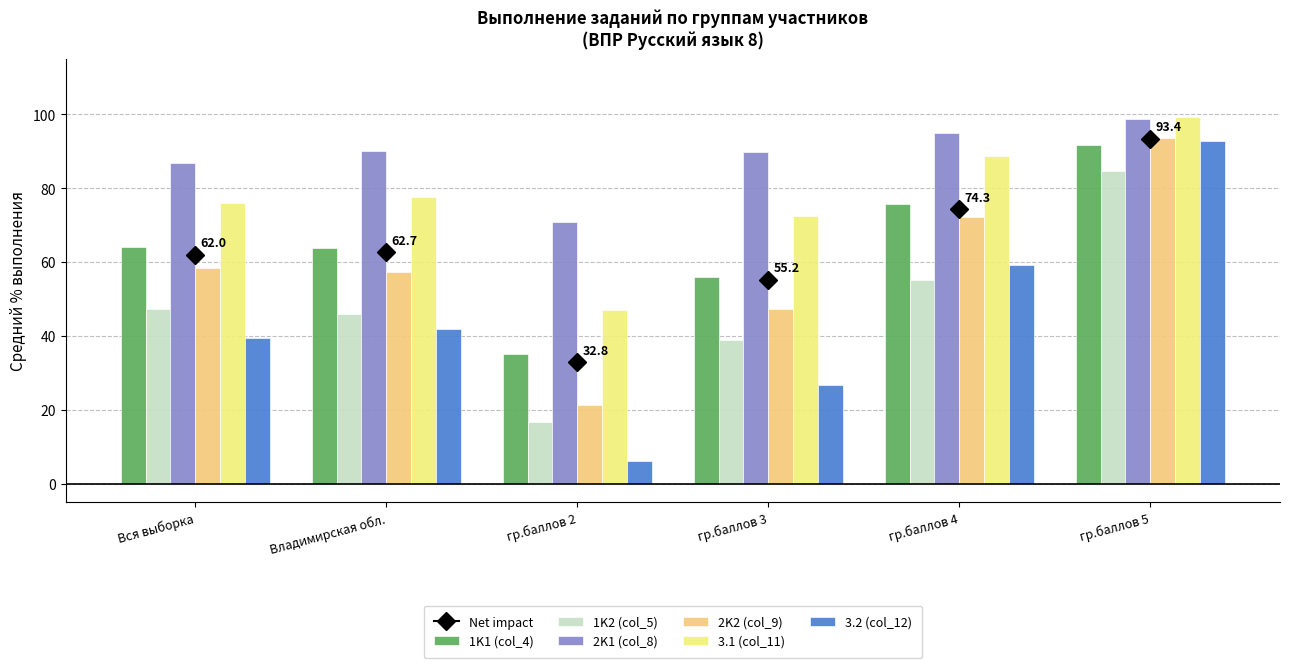

Is it true that 1K2 (col_5) equals 16.8 at гр.баллов 2?

True